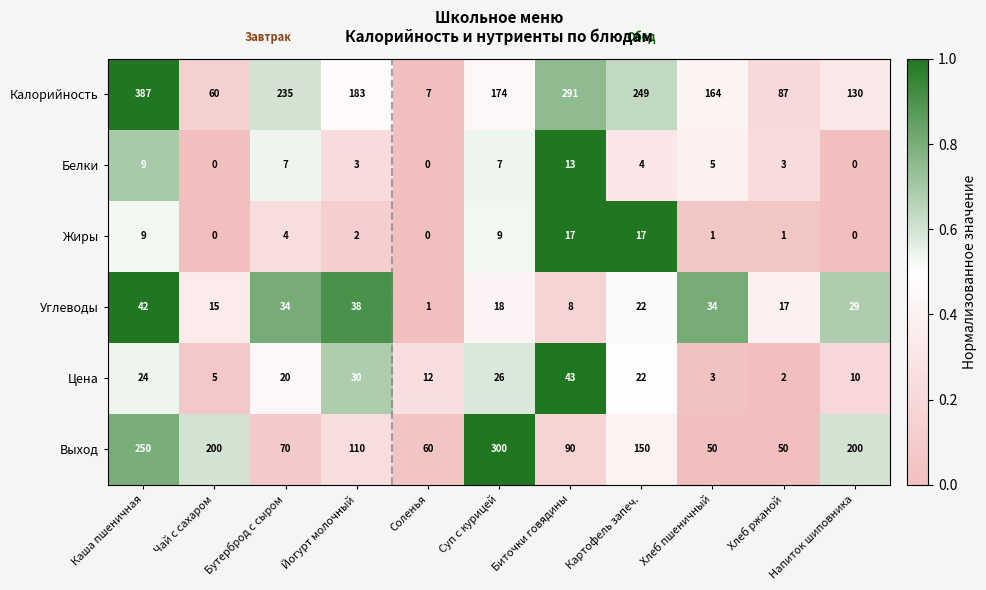

What is the greatest value displayed?

387